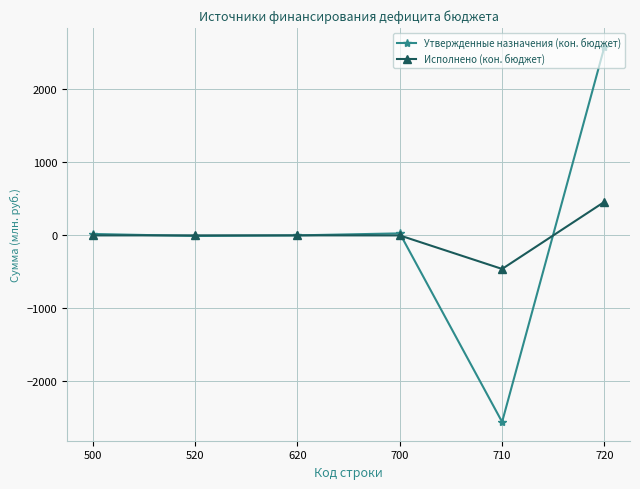

What are all the series names shown in the legend?

Утвержденные назначения (кон. бюджет), Исполнено (кон. бюджет)